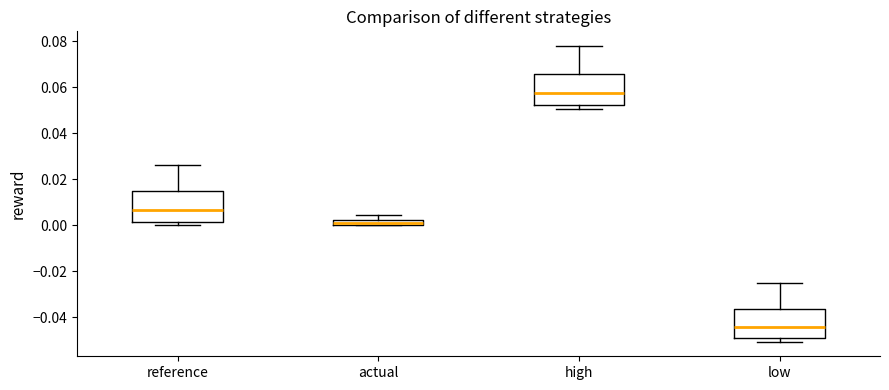

Where does the median line of the box for reference sit on the y-axis? The values are not printed on the chart, so give them approximately, as read against the axis.

0.006